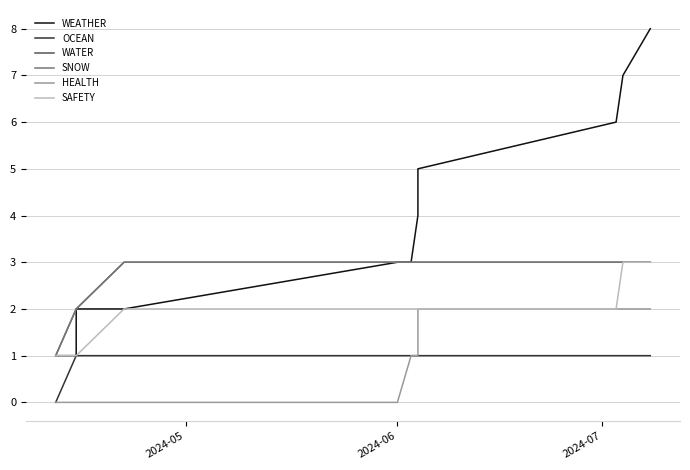

True or false: SNOW and WEATHER cross at least once.

False